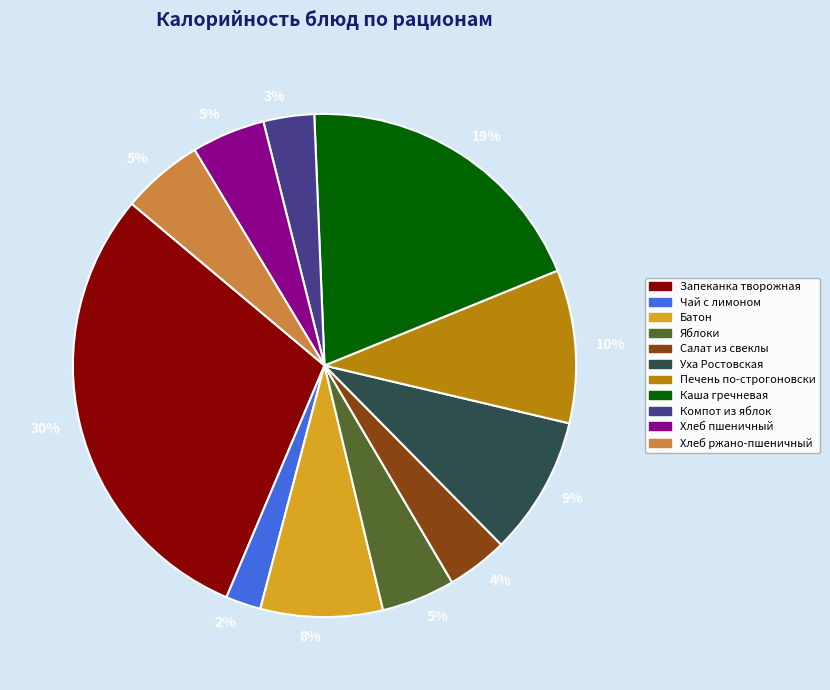

Is there any slice that represents more than half of the pie?

No